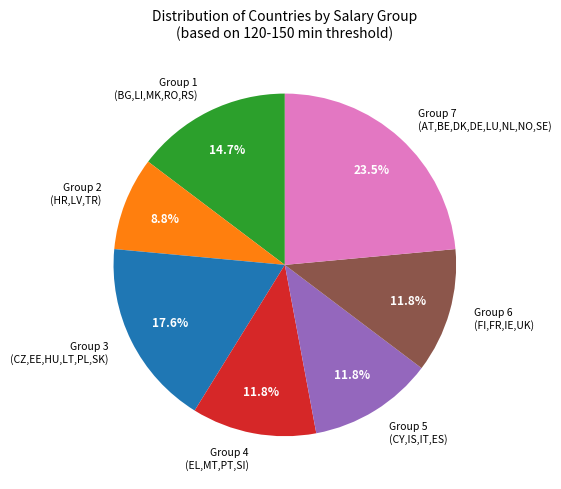

What percentage do Group 1 (BG,LI,MK,RO,RS) and Group 4 (EL,MT,PT,SI) together represent?

26.5%